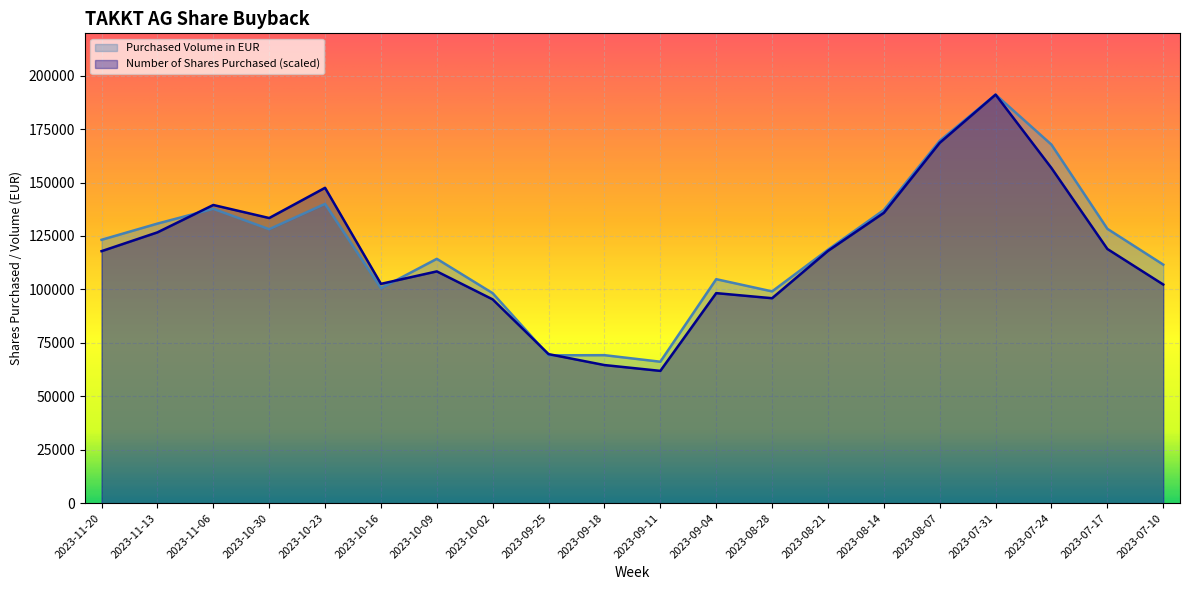

How many categories are shown in the chart?

20